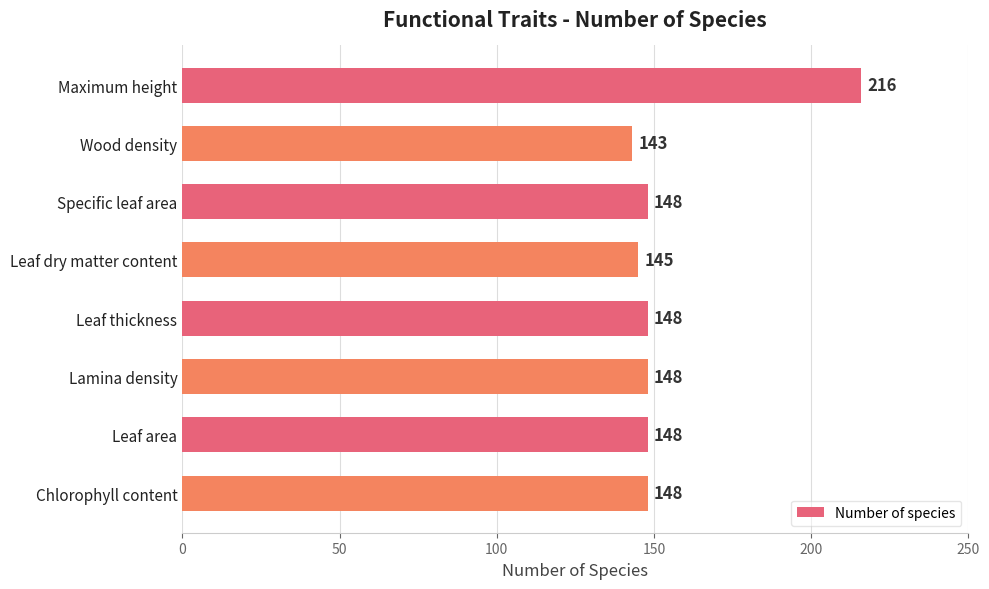

What is the approximate value at Leaf thickness, to the nearest 5?

150